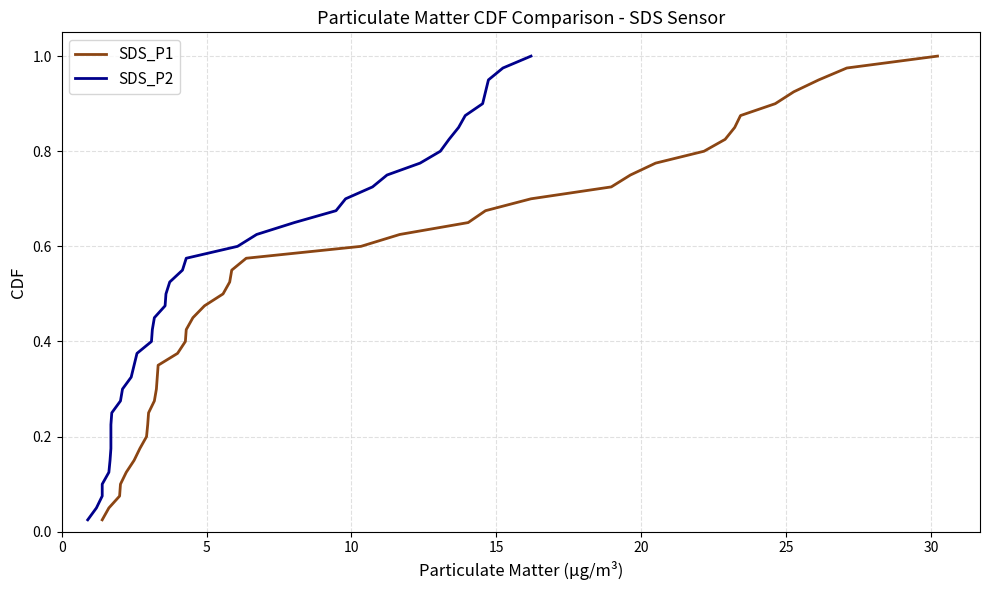

True or false: SDS_P1 has more than 2 points higher than both neighbors.

False